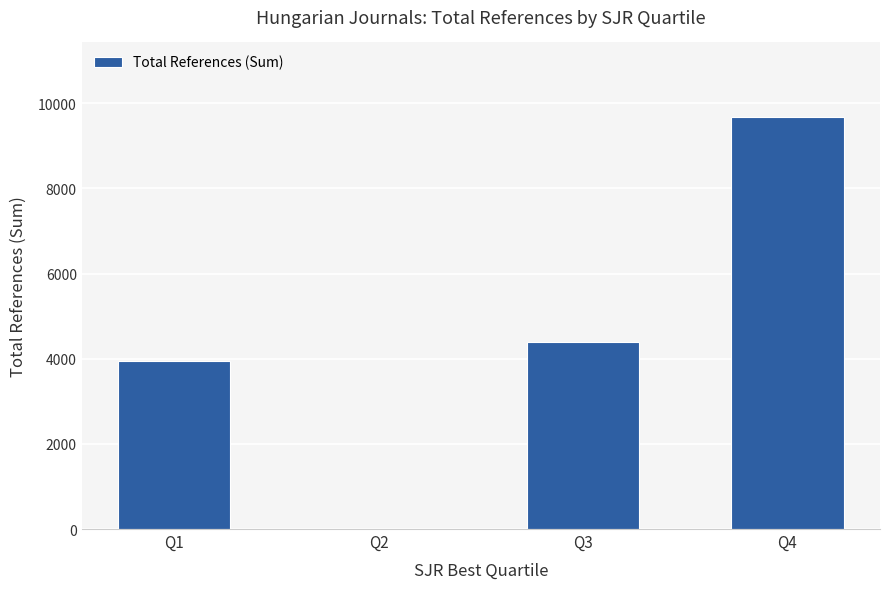

The value at Q4 is 5582. True or false?

False